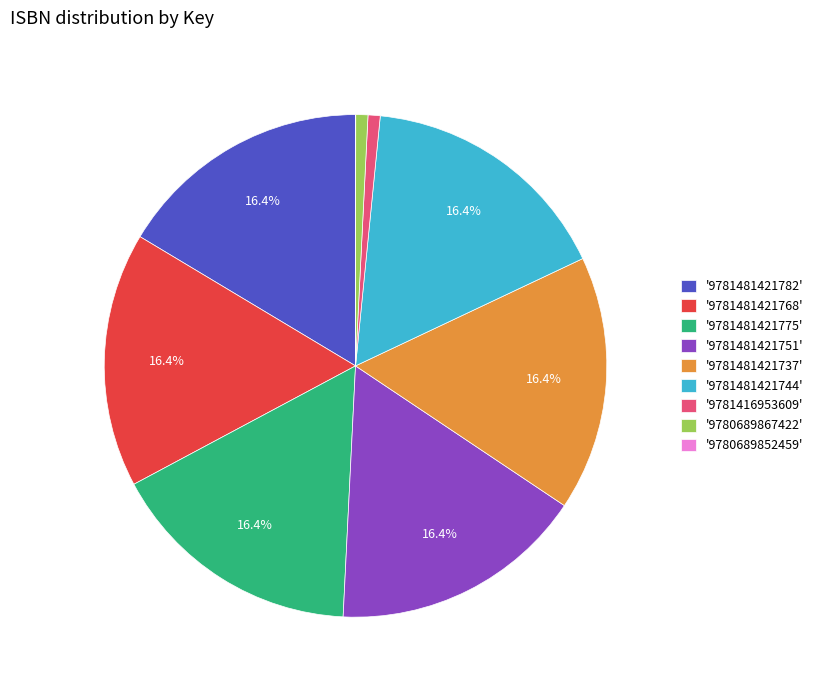

Is there any slice that represents more than half of the pie?

No